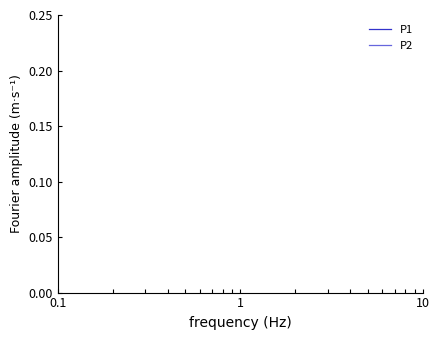

List the series in order of their overall mean, lowest first.

P2, P1